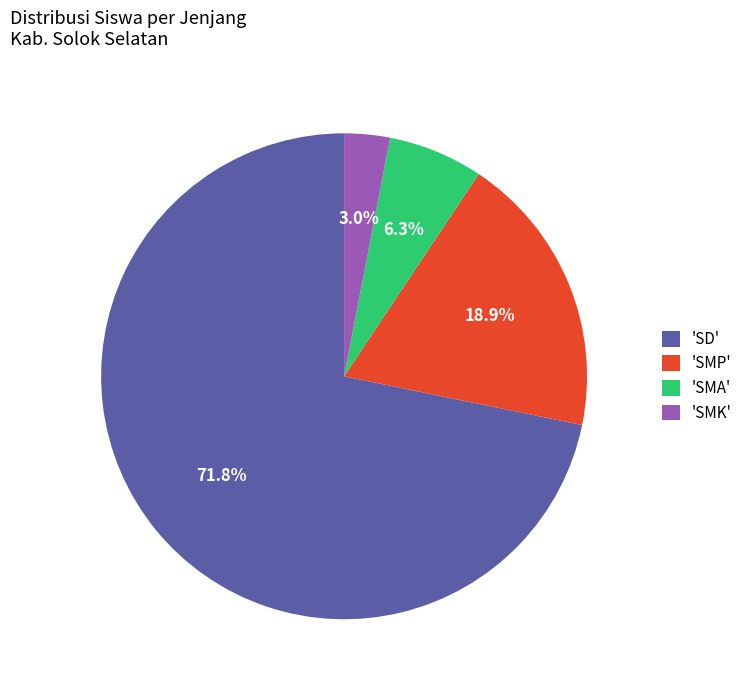

What is the majority slice?

'SD'